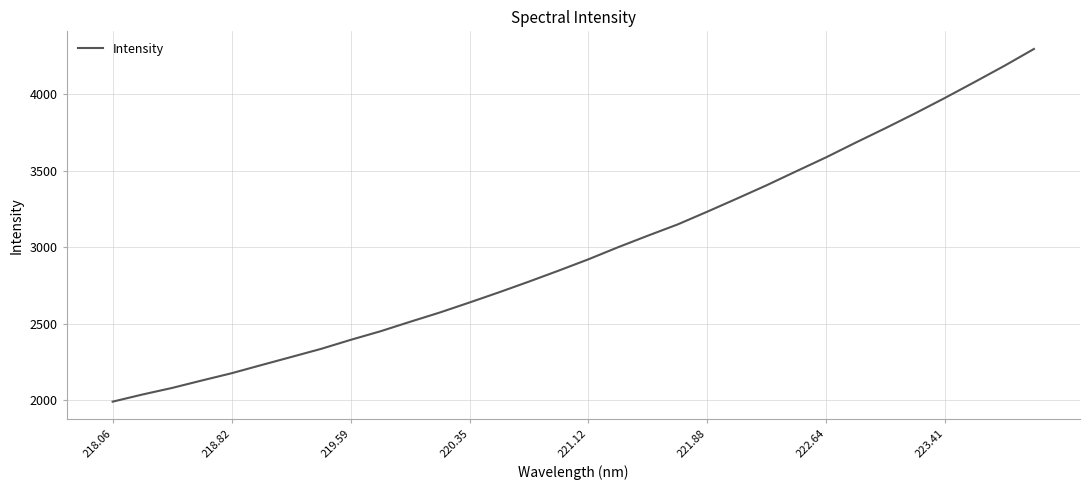

What is the greatest value displayed?

4294.7